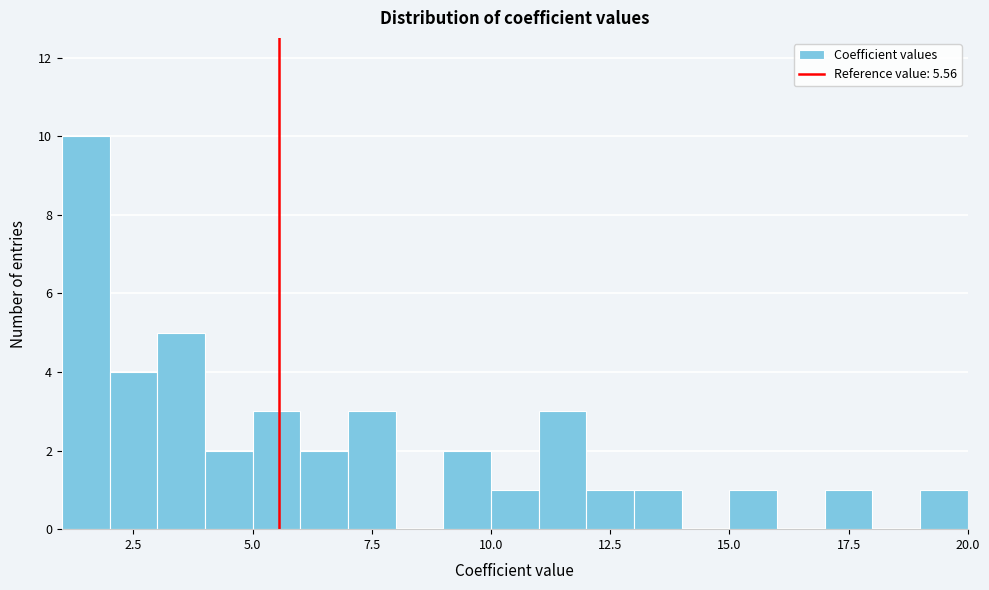

Around what value on the x-axis is the tallest bar? Give the approximate position of its centre, as read against the axis.

1.5